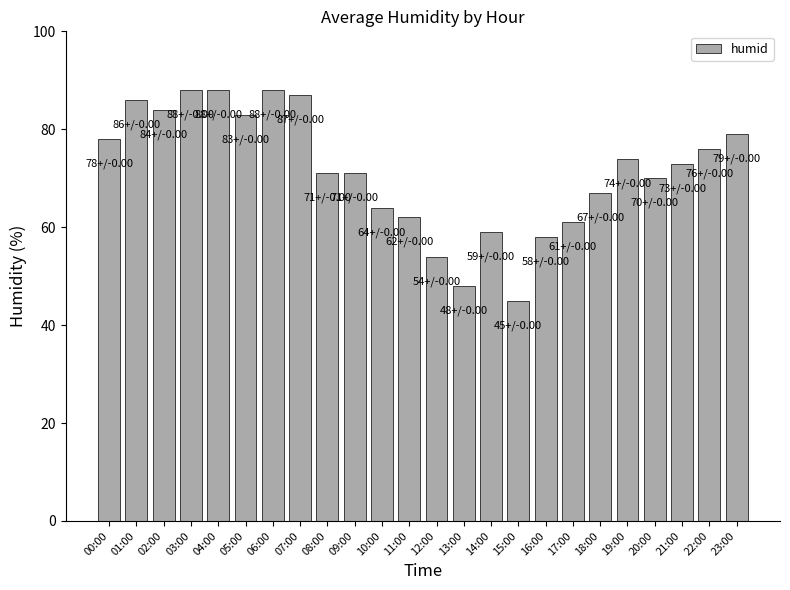

What is the sum of all values?

1714